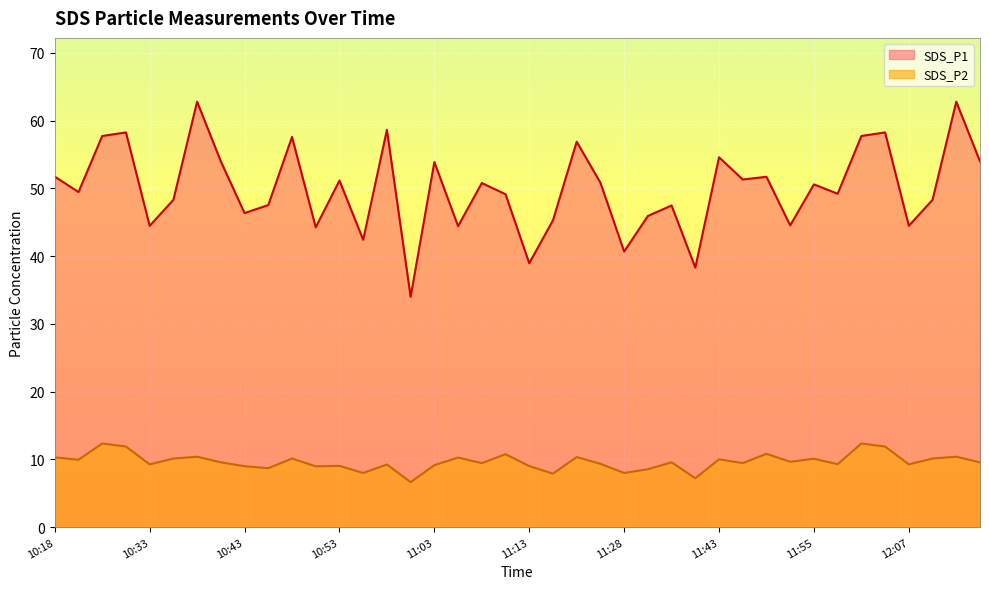

Which label corresponds to the largest value in the chart?

10:38